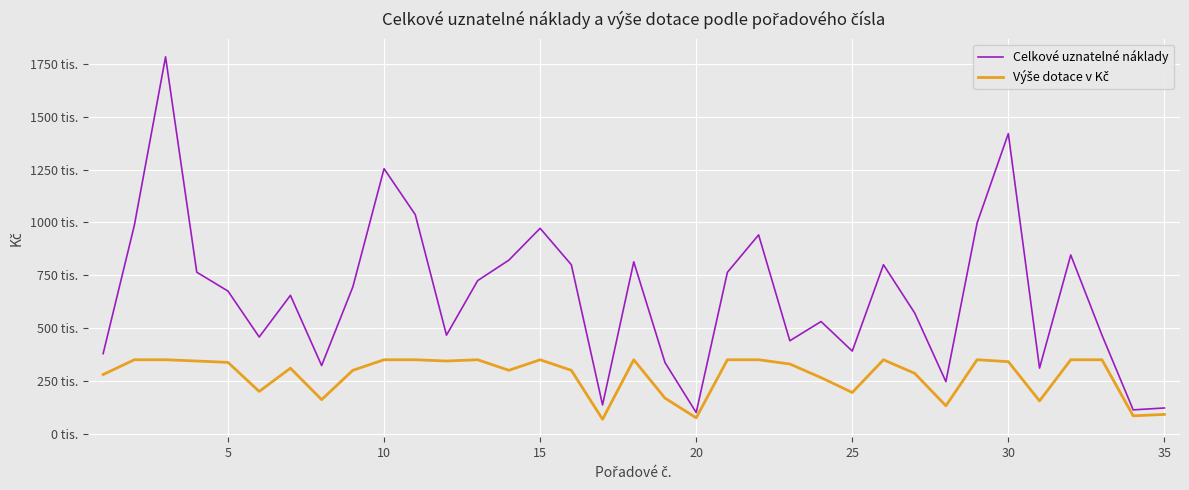

Is this an area chart (filled region under the line)?

No